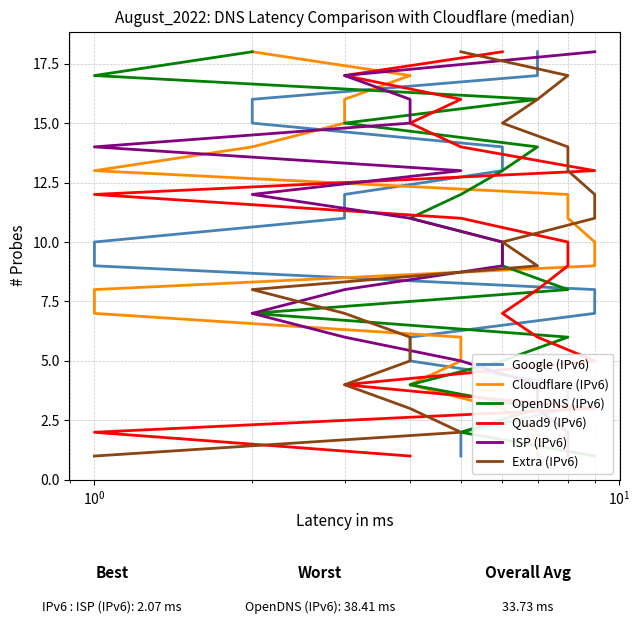

Reading left to right, extract all data points from this chart.

Google (IPv6): 1	2	3	4	5	6	7	8	9	10	11	12	13	14	15	16	17	18
Cloudflare (IPv6): 1	2	3	4	5	6	7	8	9	10	11	12	13	14	15	16	17	18
OpenDNS (IPv6): 1	2	3	4	5	6	7	8	9	10	11	12	13	14	15	16	17	18
Quad9 (IPv6): 1	2	3	4	5	6	7	8	9	10	11	12	13	14	15	16	17	18
ISP (IPv6): 1	2	3	4	5	6	7	8	9	10	11	12	13	14	15	16	17	18
Extra (IPv6): 1	2	3	4	5	6	7	8	9	10	11	12	13	14	15	16	17	18